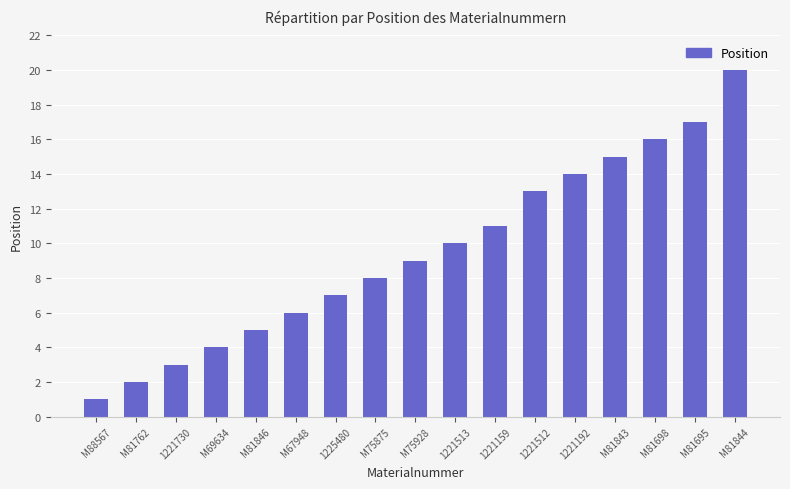

How many categories are shown in the chart?

17